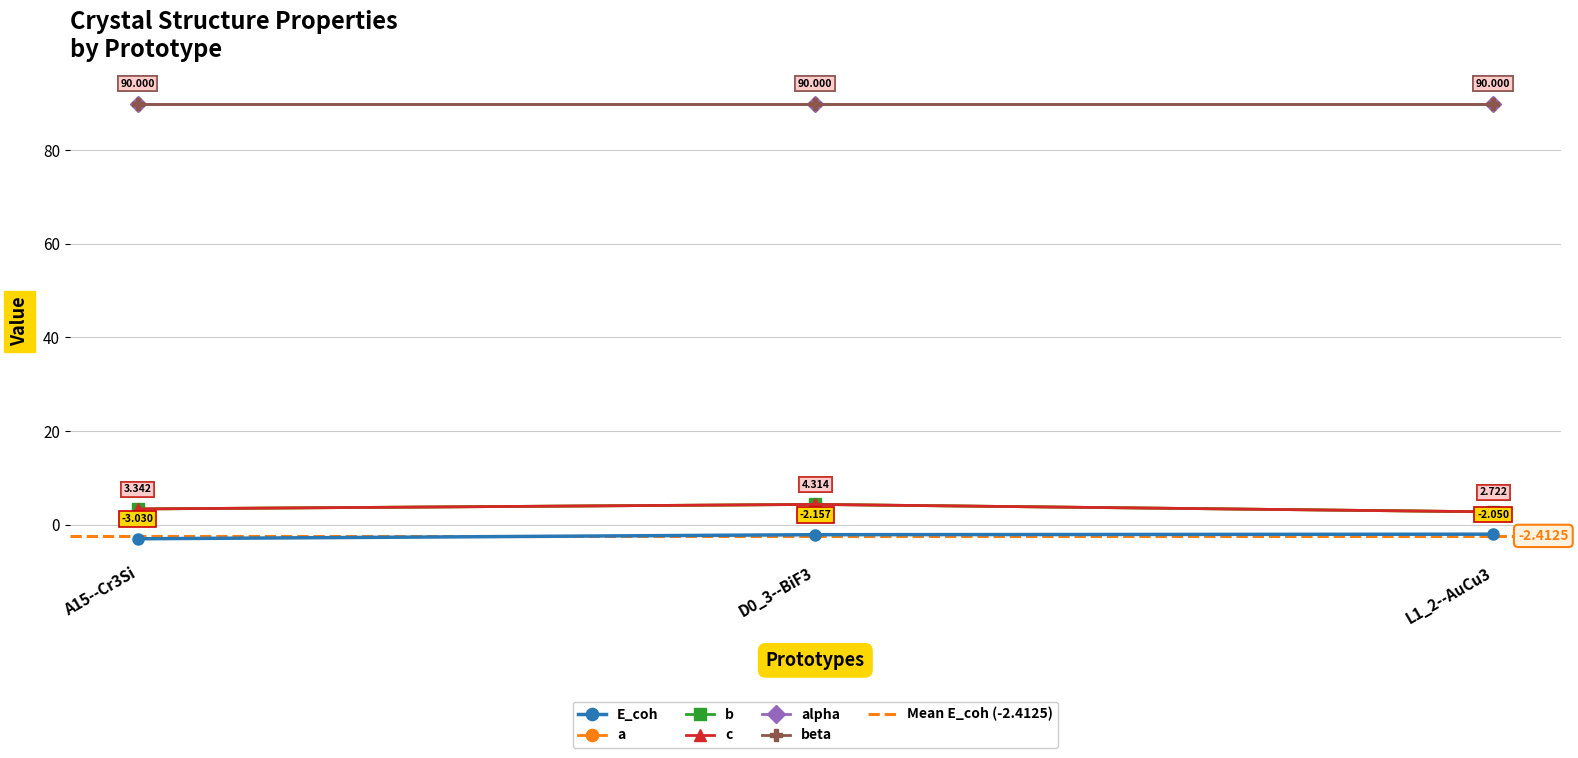

True or false: a has a value of 5.1 at A15--Cr3Si.

False